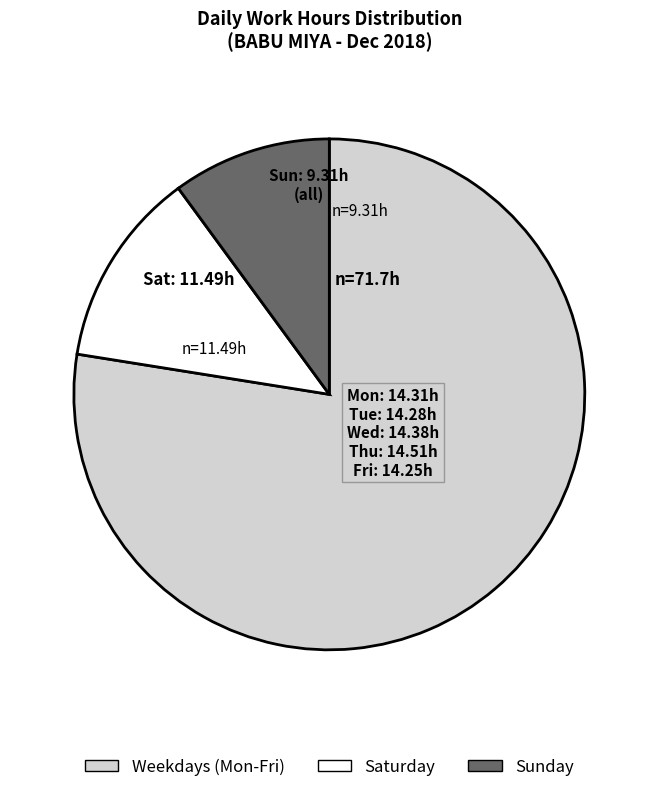

Does any single category account for the majority?

Yes